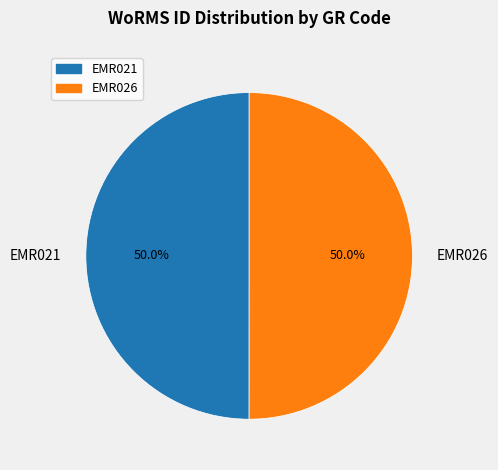

The EMR021 slice represents 50% of the pie. True or false?

True